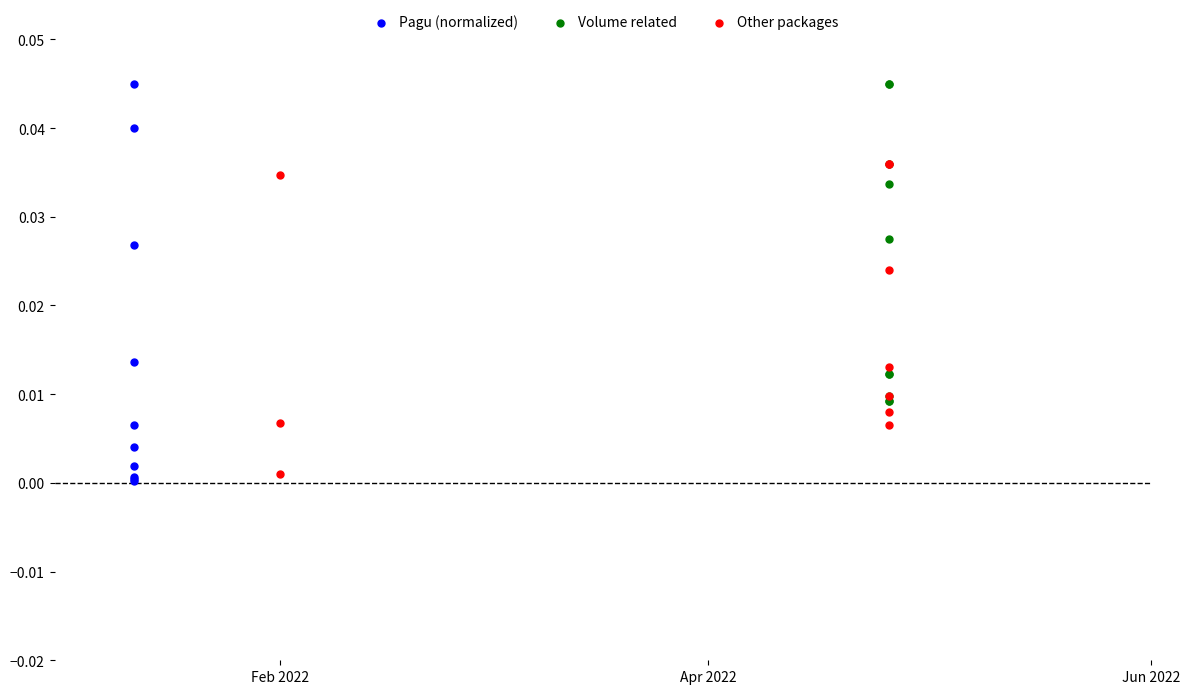

Which series has the widest spread of Y values?

Pagu (normalized)